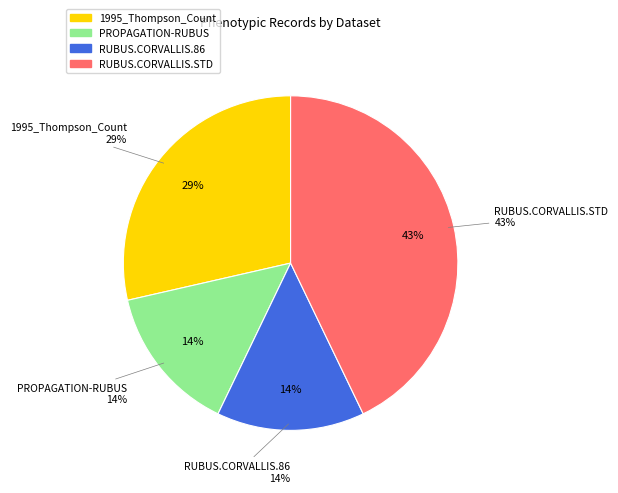

Is there a majority slice in this chart?

No